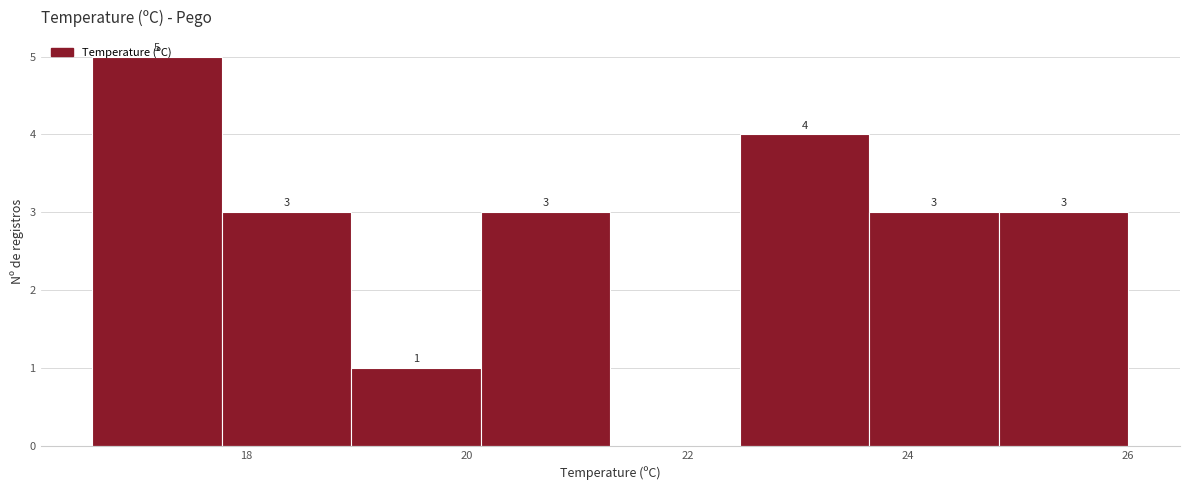

Which range on the x-axis has the tallest bar?

16.6 to 17.8